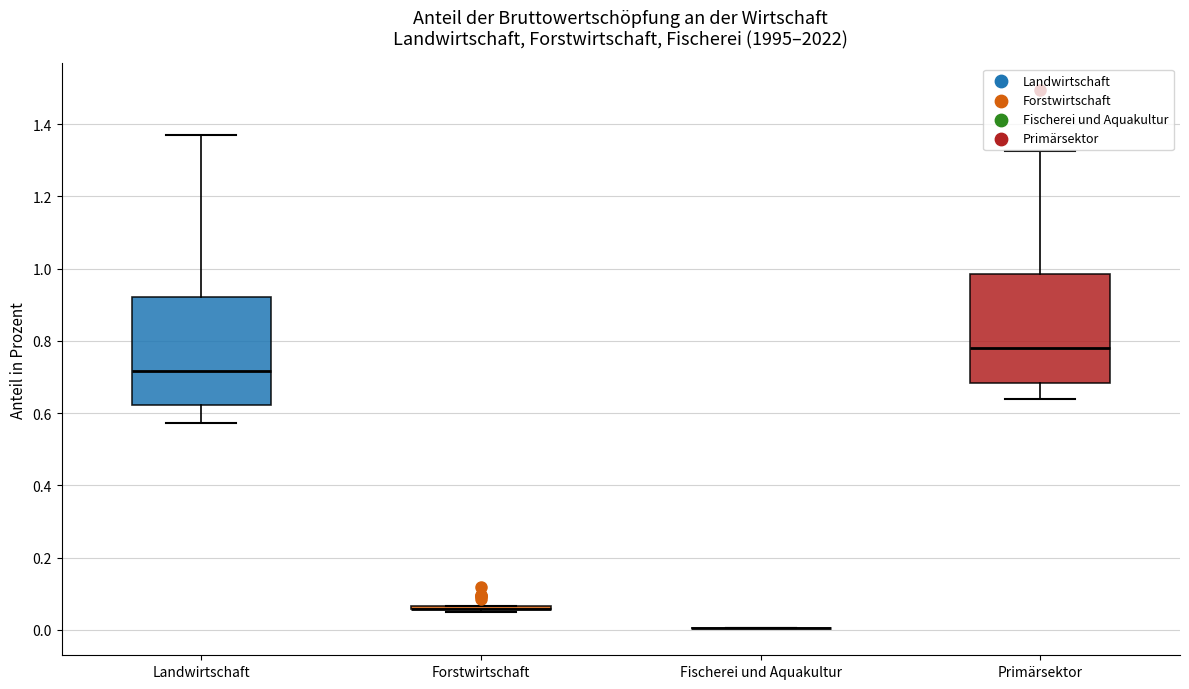

Reading left to right, read every box against the y-axis: the position of its median line, the range the box covers, and the ends of its whiskers. The values are not printed on the chart, so give them approximately, as read against the axis.

Landwirtschaft: median 0.72, box 0.62 to 0.92, whiskers 0.58 to 1.38
Forstwirtschaft: box collapsed to a line at 0.06, whiskers 0.06 to 0.06
Fischerei und Aquakultur: box collapsed to a line at 0.00, whiskers 0.00 to 0.00
Primärsektor: median 0.78, box 0.68 to 0.98, whiskers 0.64 to 1.32